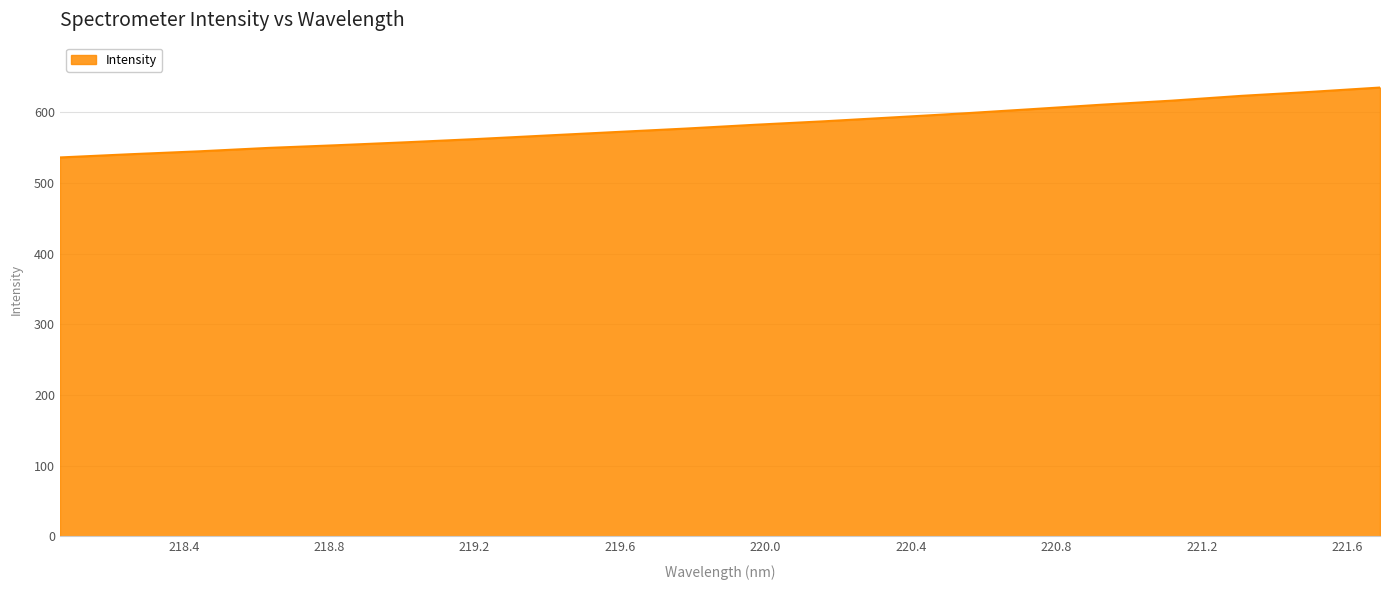

What is the smallest value displayed?

535.9